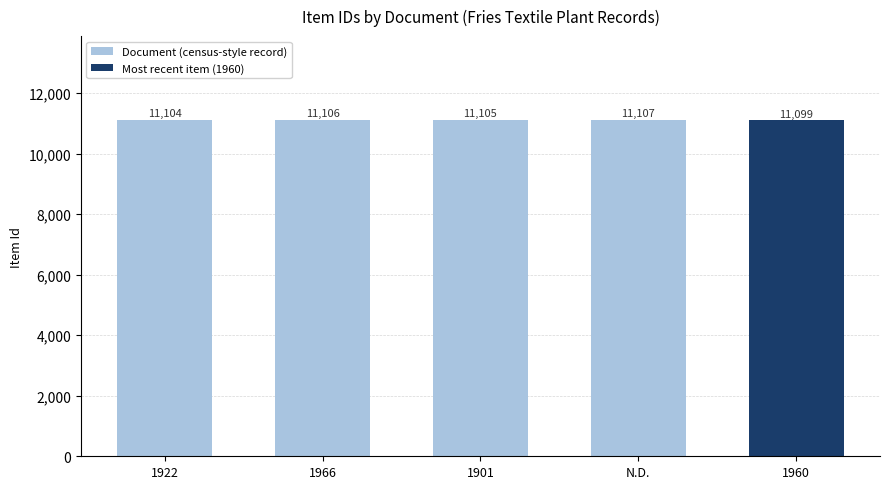

List the labels in order of value, largest first.

N.D., 1966, 1901, 1922, 1960